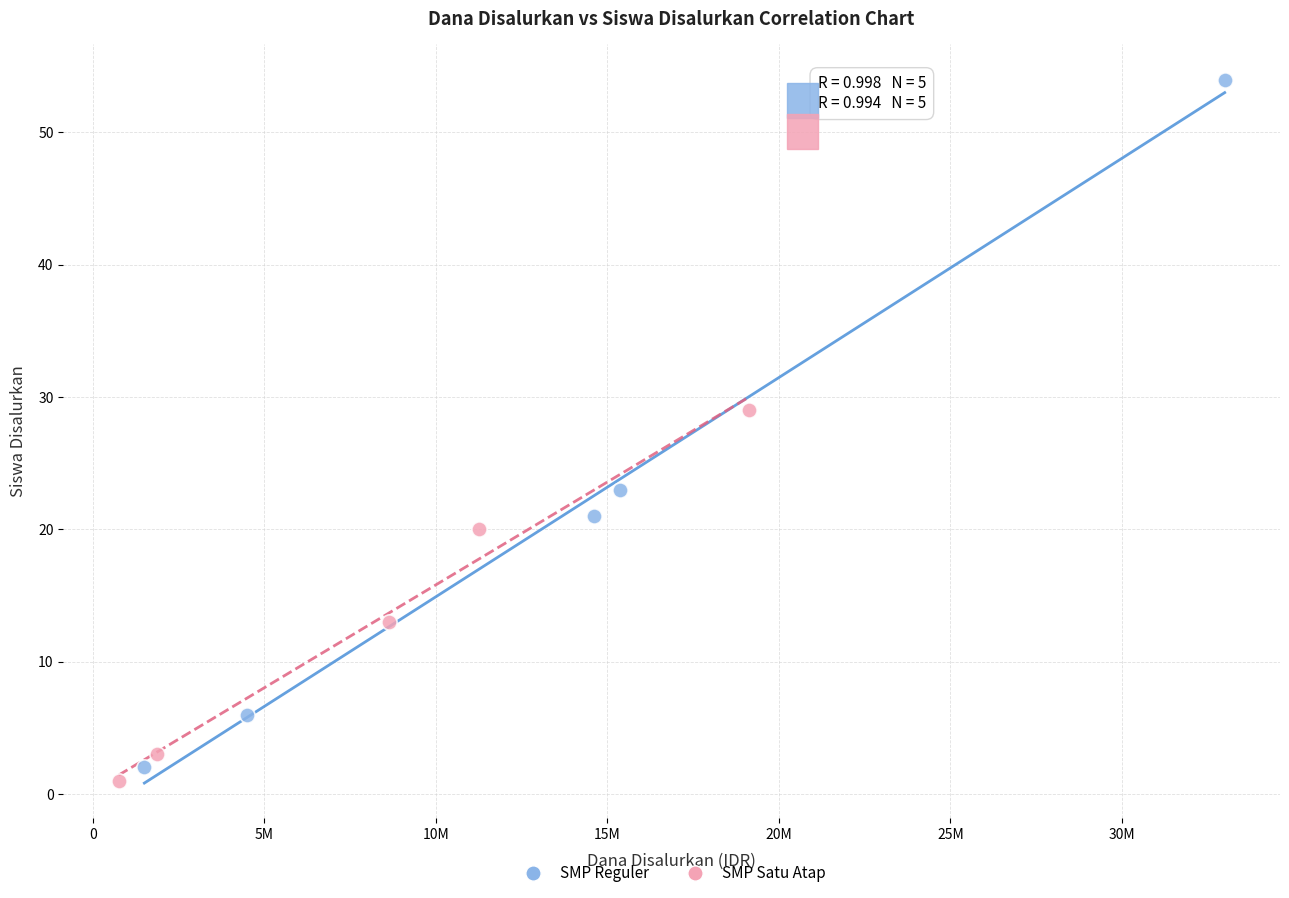

Which series has the largest Y range (max minus min)?

SMP Reguler